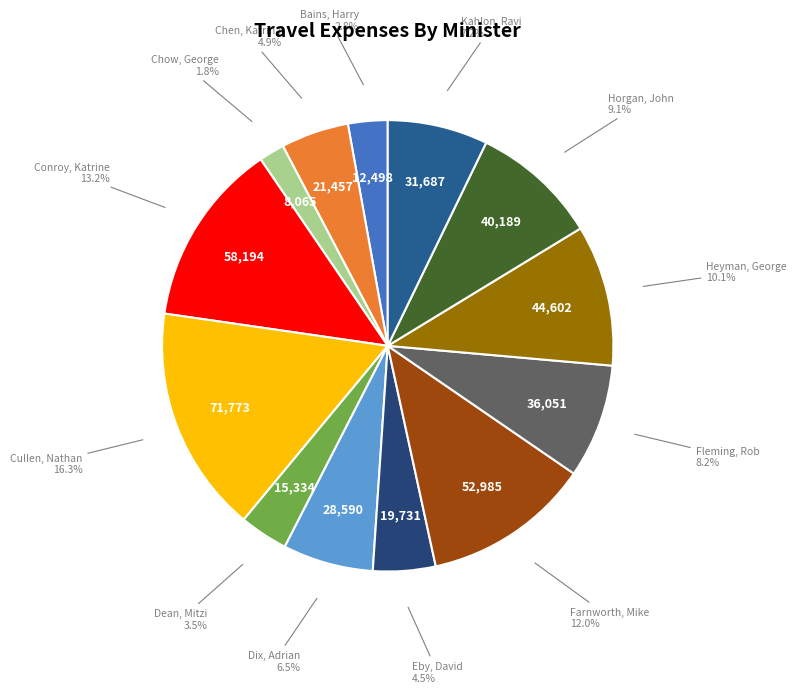

How many slices are in this pie chart?

13